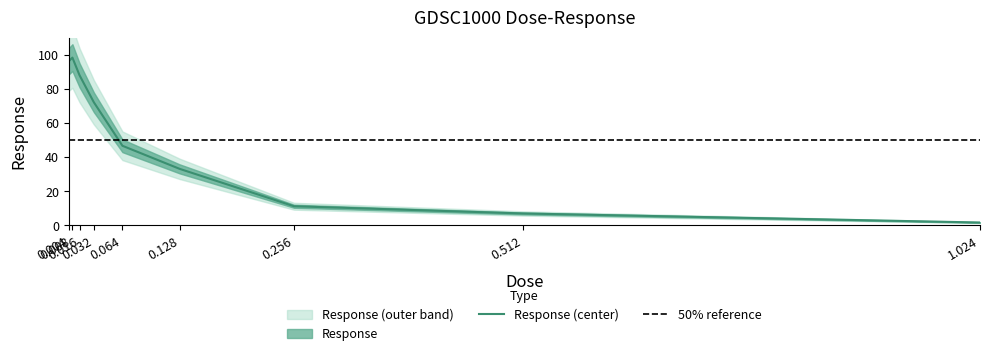

What is the difference between the maximum and minimum values?

96.5